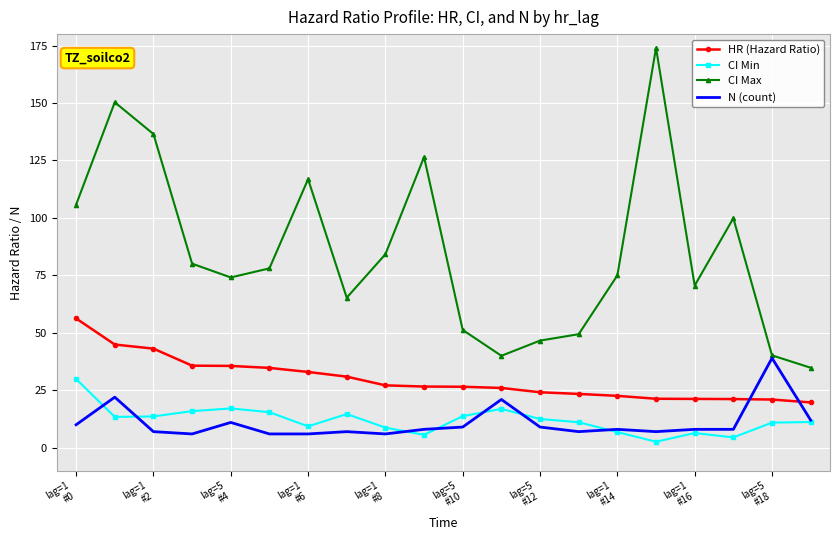

List the series in order of their peak value, lowest first.

CI Min, N (count), HR (Hazard Ratio), CI Max